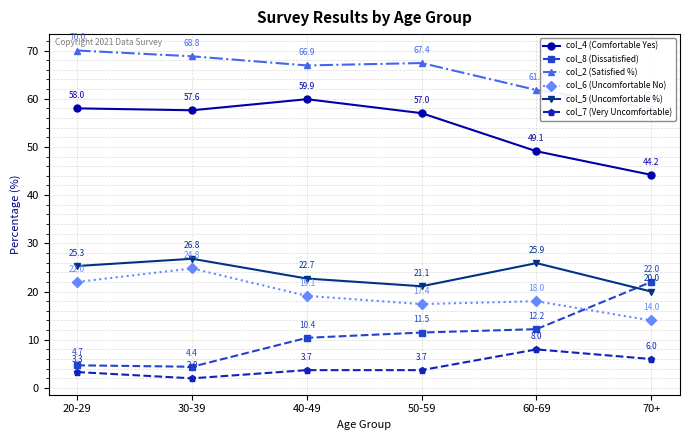

True or false: col_6 (Uncomfortable No) has a value of 11.2 at 50-59.

False